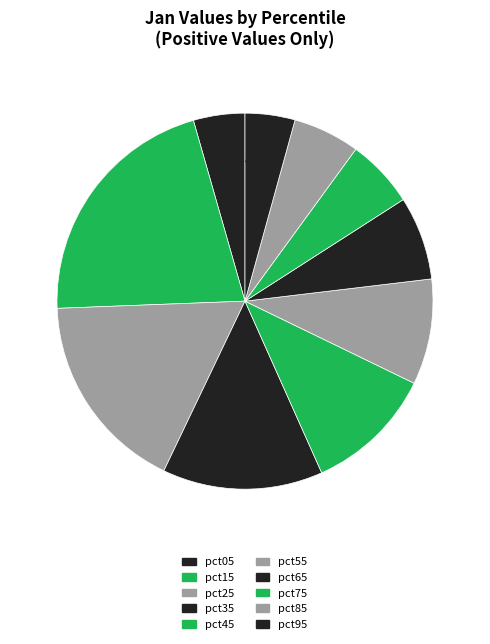

How many segments does this pie chart have?

10